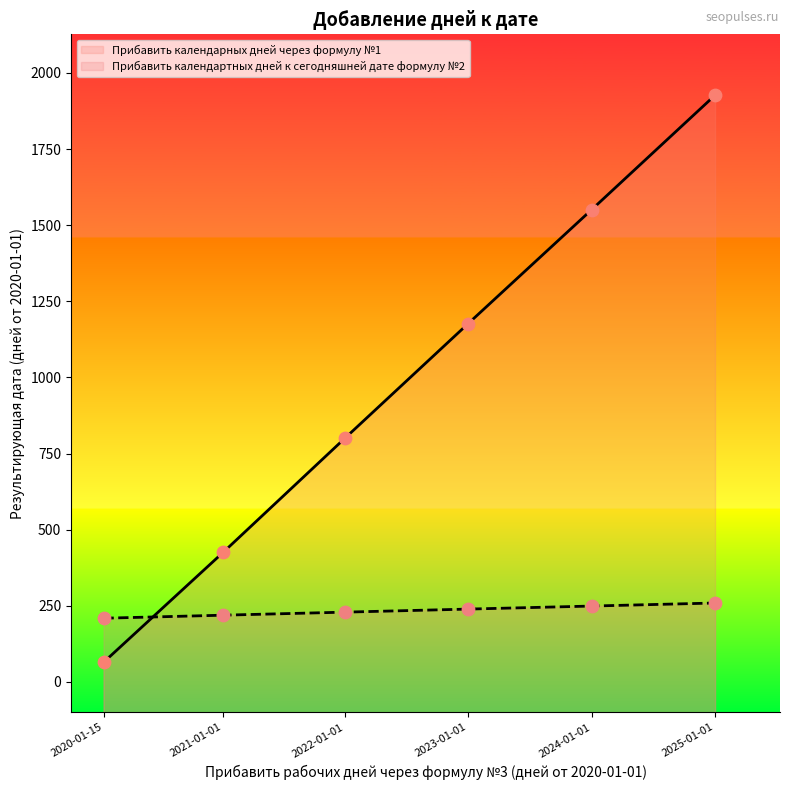

Which series contains the lowest Y value?

Прибавить календарных дней через формулу №1